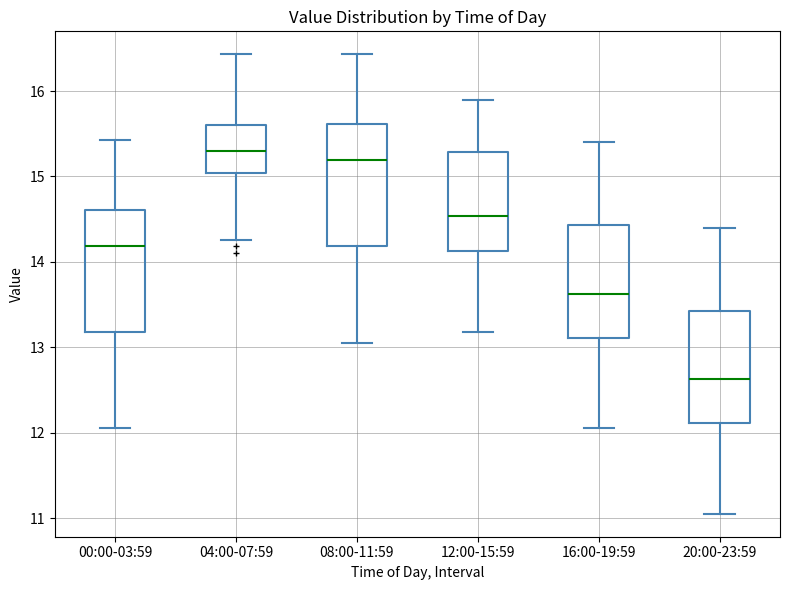

Where does the median line of the box for 04:00-07:59 sit on the y-axis? The values are not printed on the chart, so give them approximately, as read against the axis.

15.3